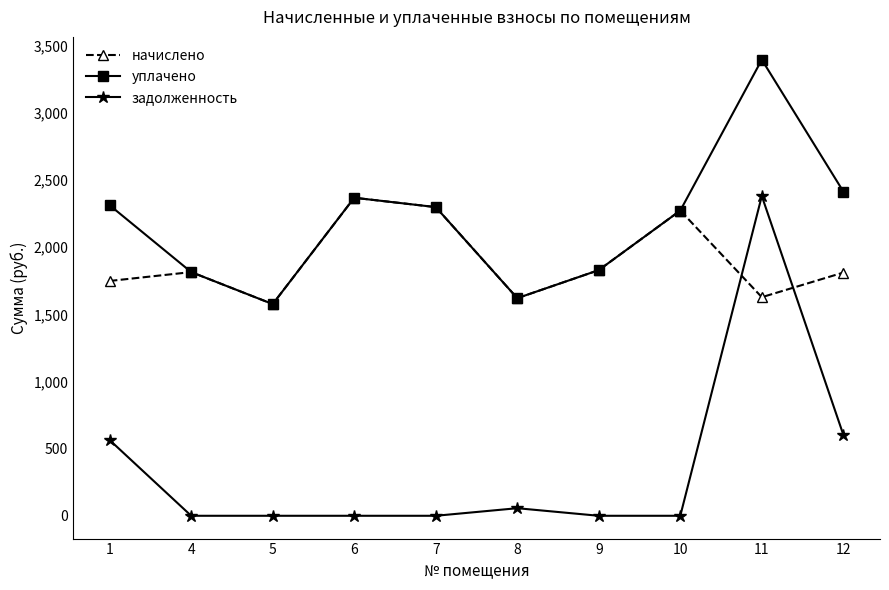

At how many categories does at least one series exceed 2942?

1